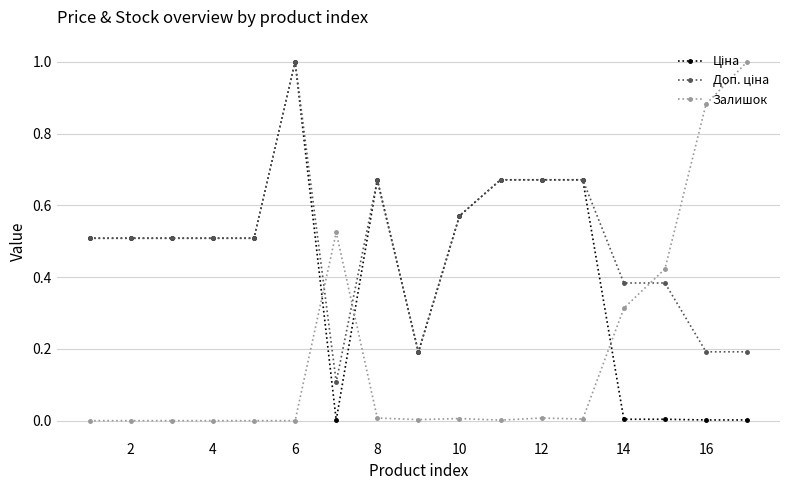

What is the maximum value shown in the chart?

1.0